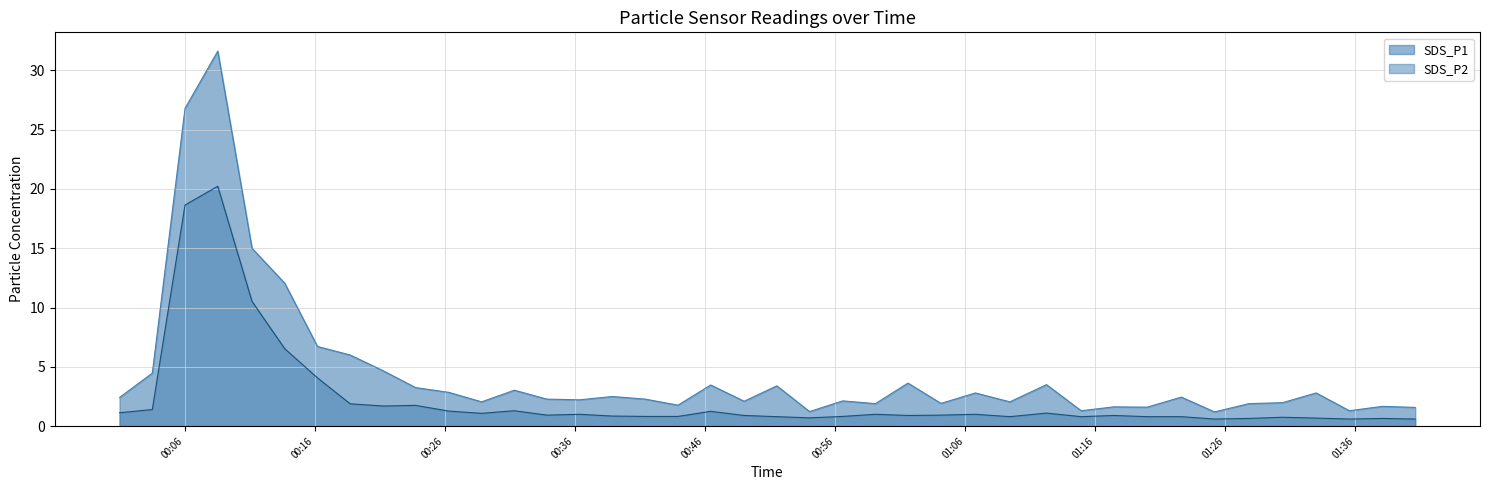

At how many categories does at least one series exceed 26?

2